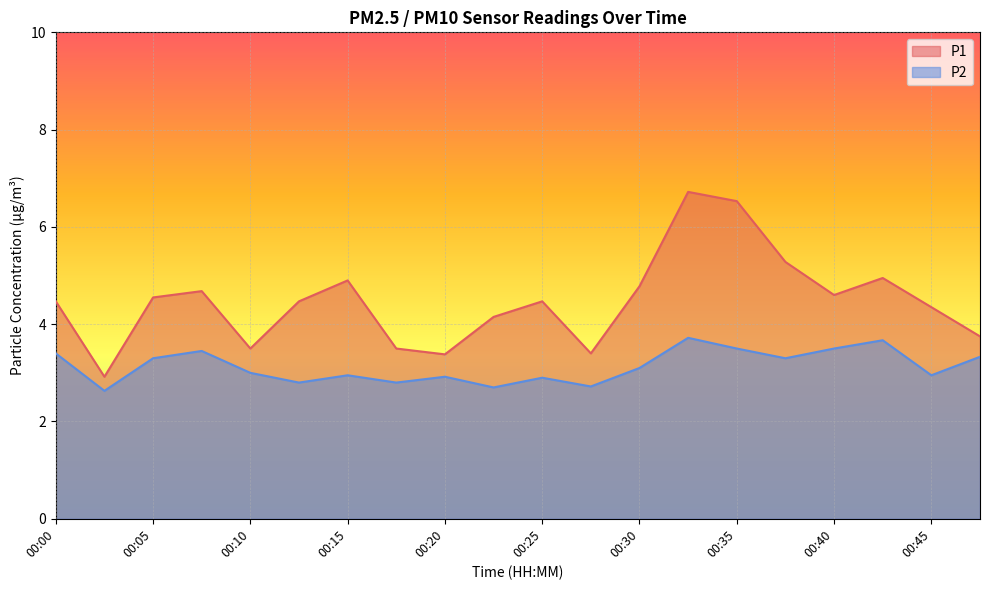

True or false: P1 and P2 intersect in this chart.

False